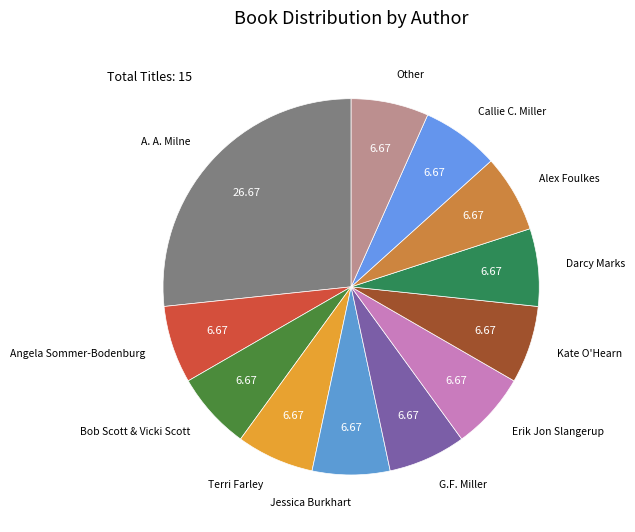

Is there a majority slice in this chart?

No